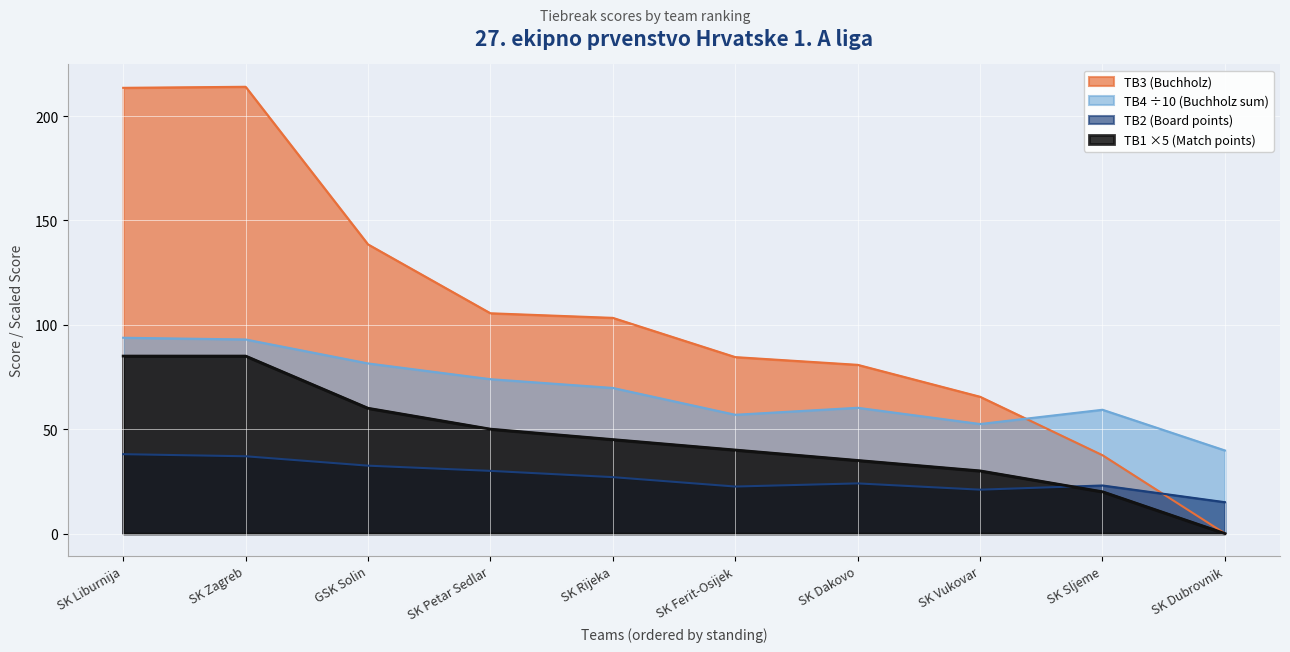

What is the lowest value of the TB4 ÷10 (Buchholz sum) series?

39.8